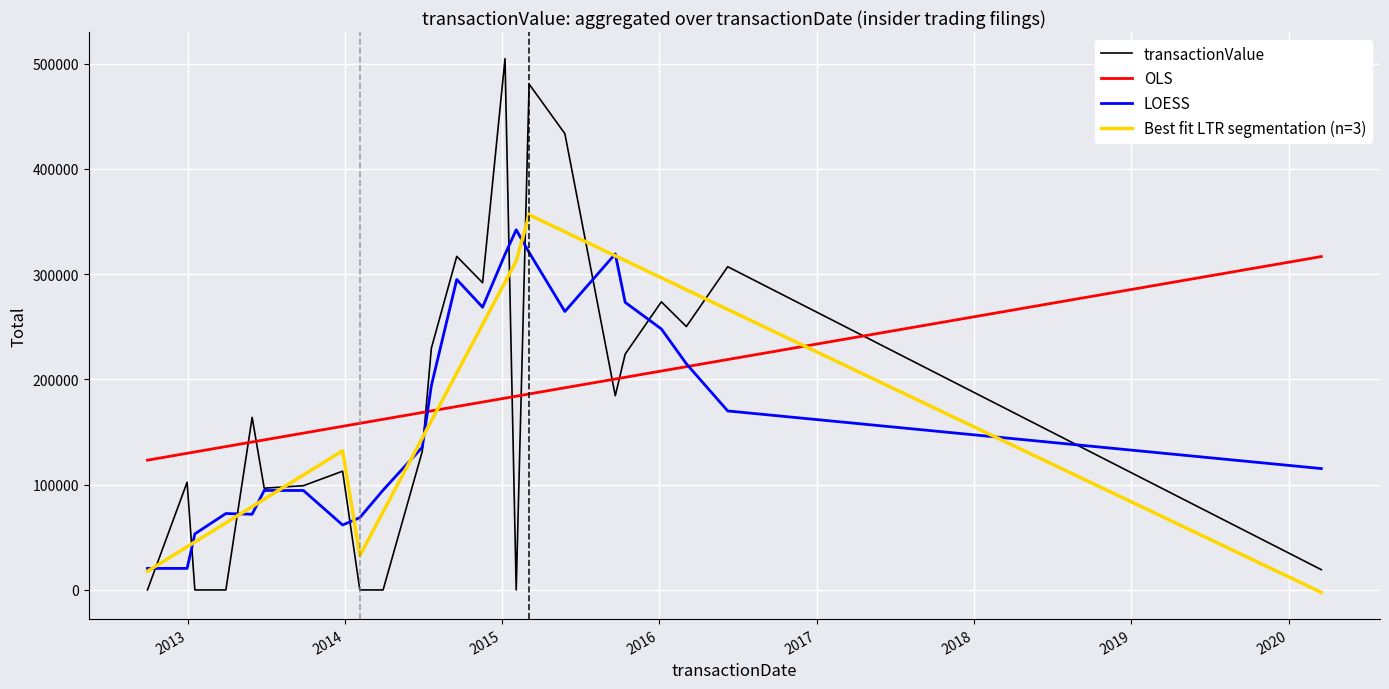

Which series has the widest spread of values?

transactionValue